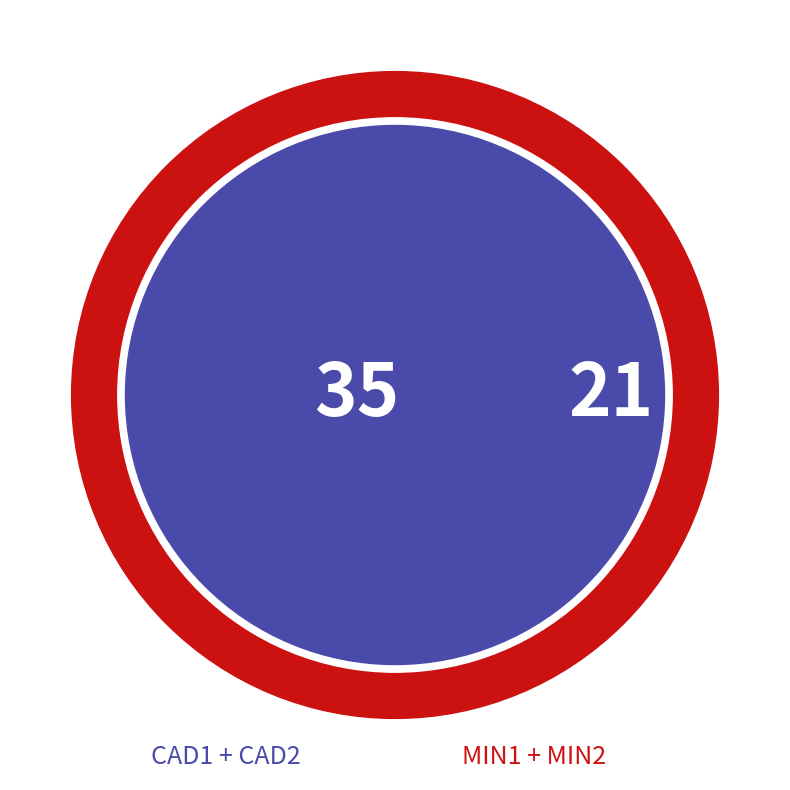

Which category has the biggest portion of the pie?

CAD1